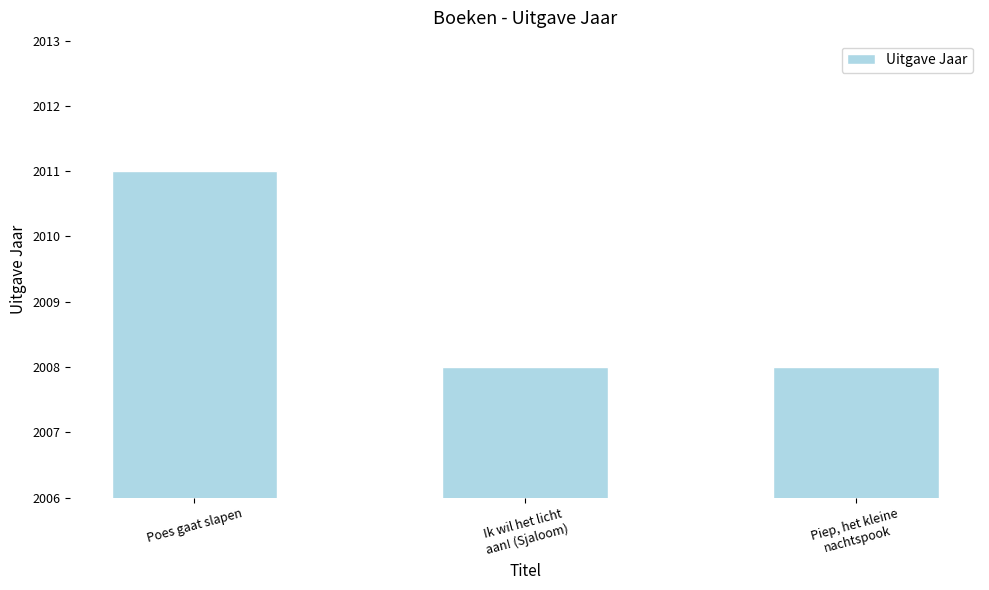

What is the average value?

2009